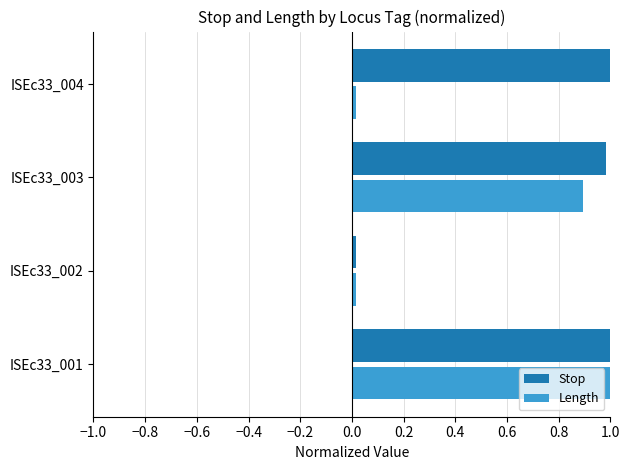

Which series changed the most between ISEc33_002 and ISEc33_004?

Stop